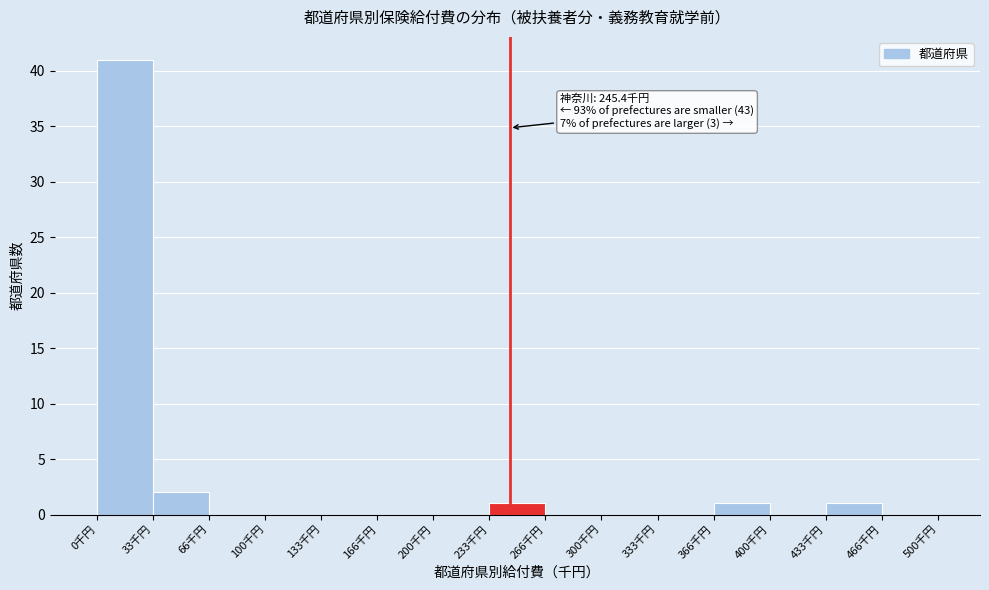

Over which range of the x-axis is the bar tallest?

0 to 35